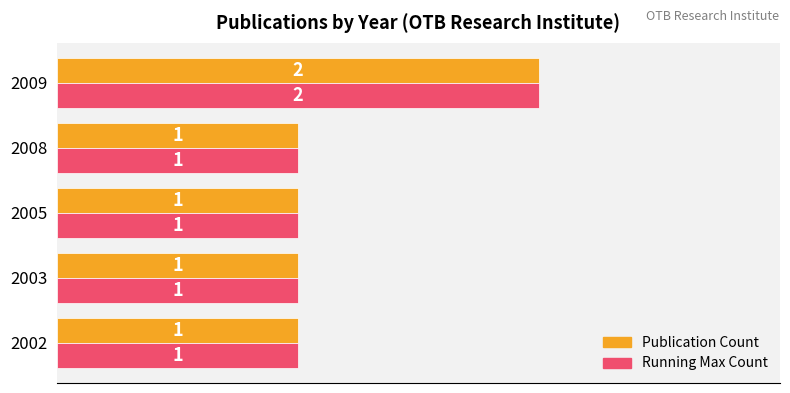

How many Publication Count values are between 1 and 2?

5